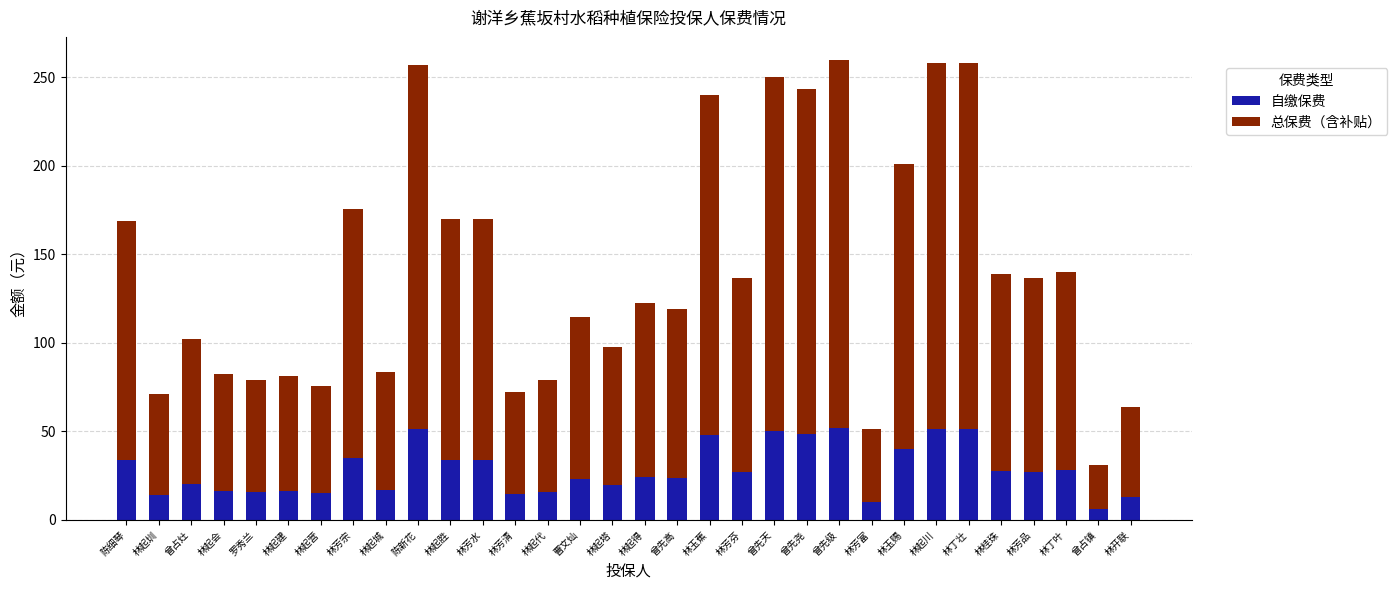

What is the difference between the 自缴保费 values at 林芳富 and 林起建?

6.0